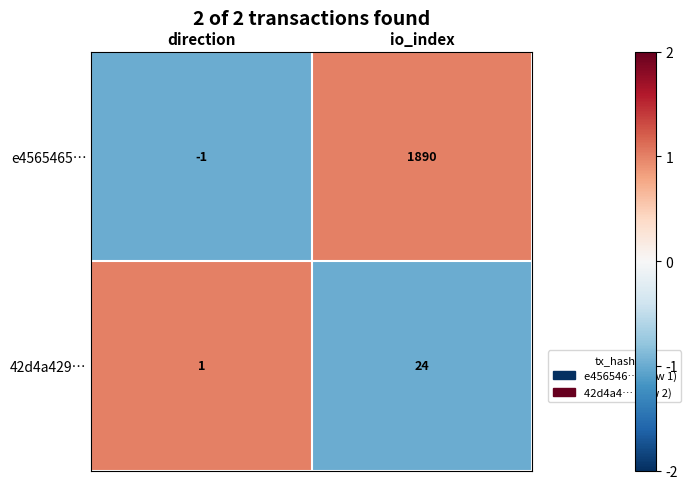

How many distinct data groups are displayed?

2